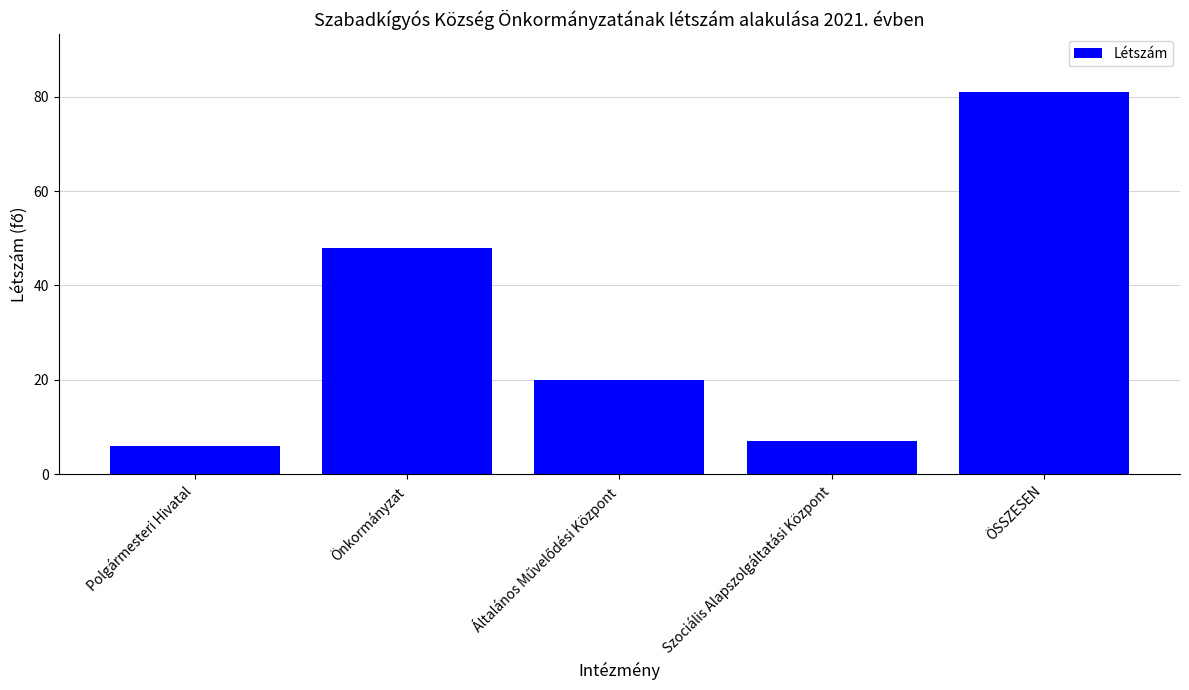

The chart shows a value of 81 at ÖSSZESEN. True or false?

True